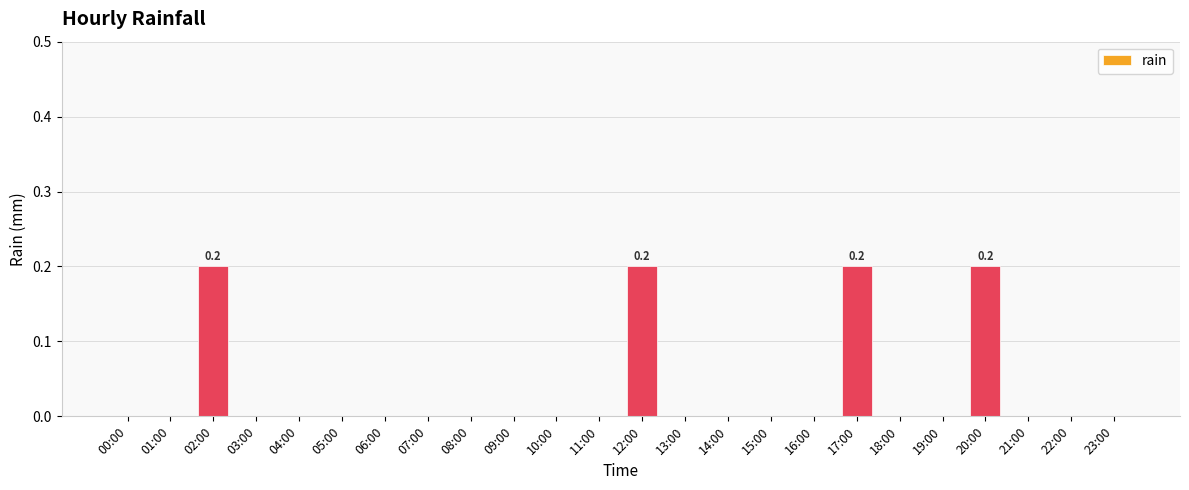

The value at 23:00 is 0.0. True or false?

True